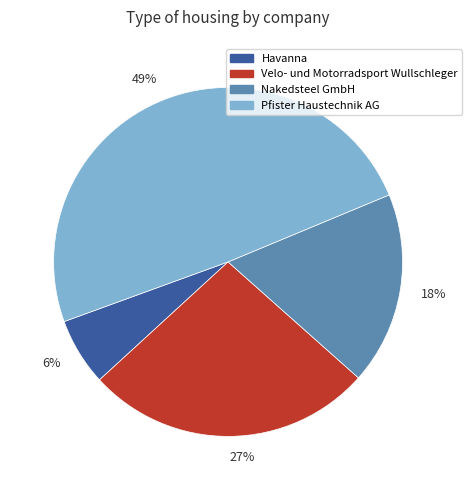

What is the smallest slice in the pie chart?

6%